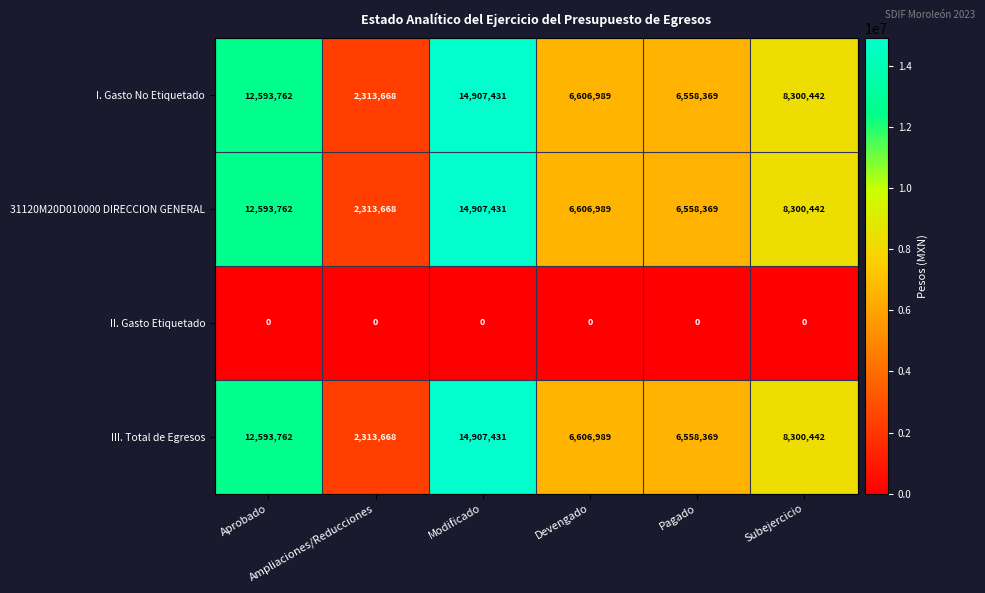

What is the lowest value of the III. Total de Egresos series?

2313668